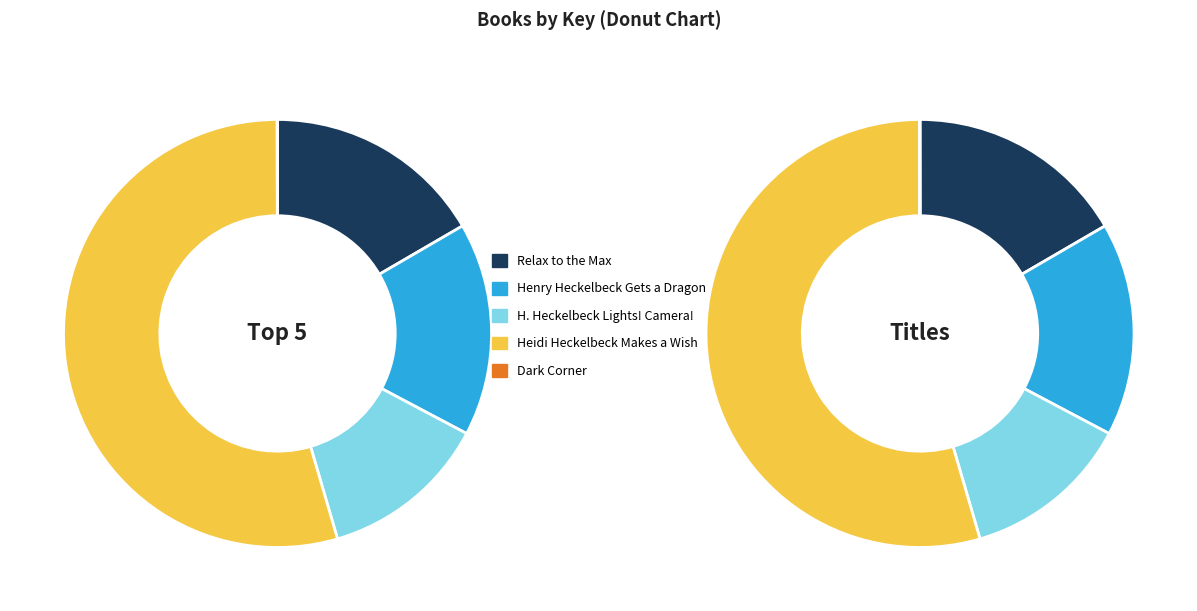

Is Heidi Heckelbeck Makes a Wish the majority of the pie?

Yes